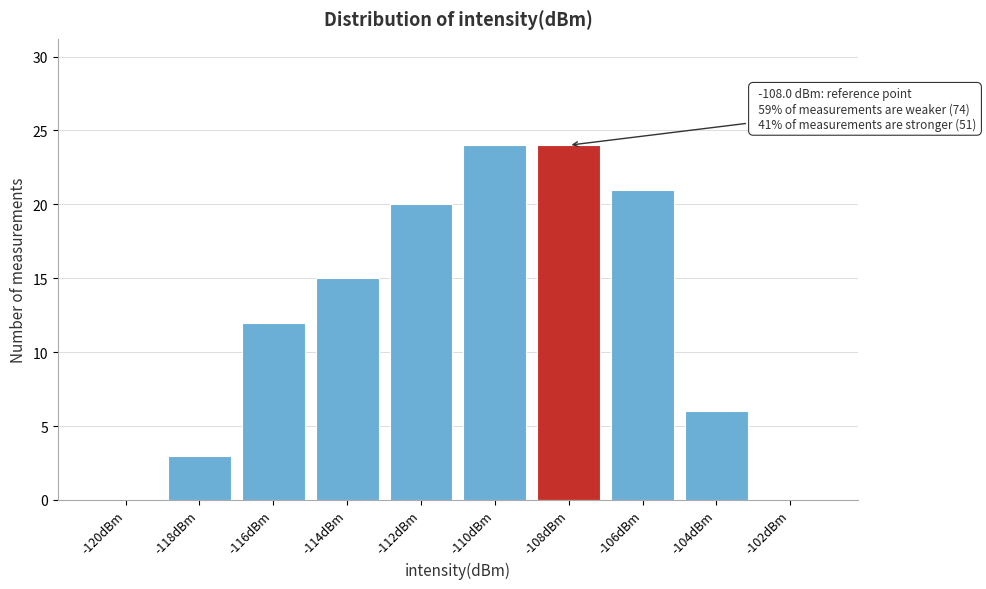

Reading left to right, list all the values displayed in this chart.

-120dBm=0	-118dBm=3	-116dBm=12	-114dBm=15	-112dBm=20	-110dBm=24	-108dBm=24	-106dBm=21	-104dBm=6	-102dBm=0